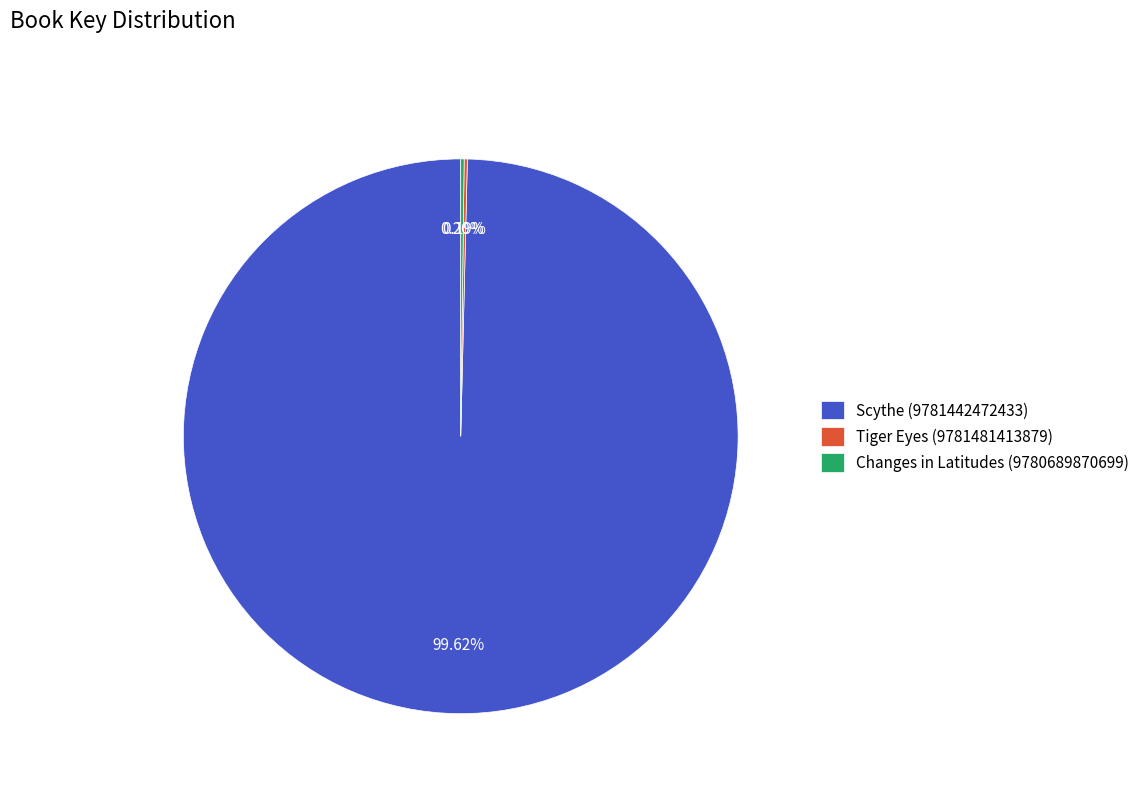

Which slice represents more than half of the pie?

Scythe (9781442472433)